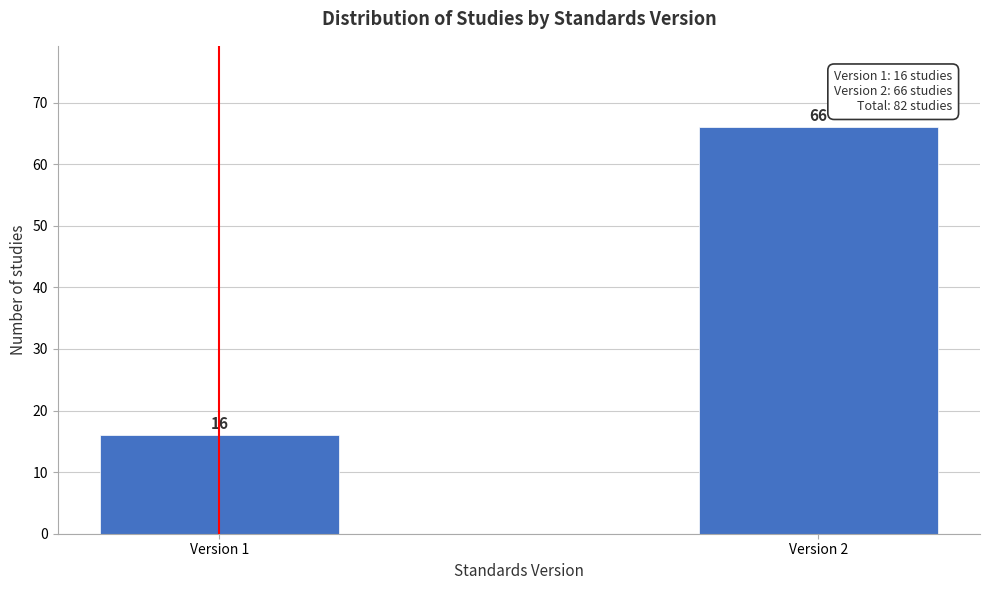

Reading left to right, extract all data points from this chart.

Version 1=16	Version 2=66